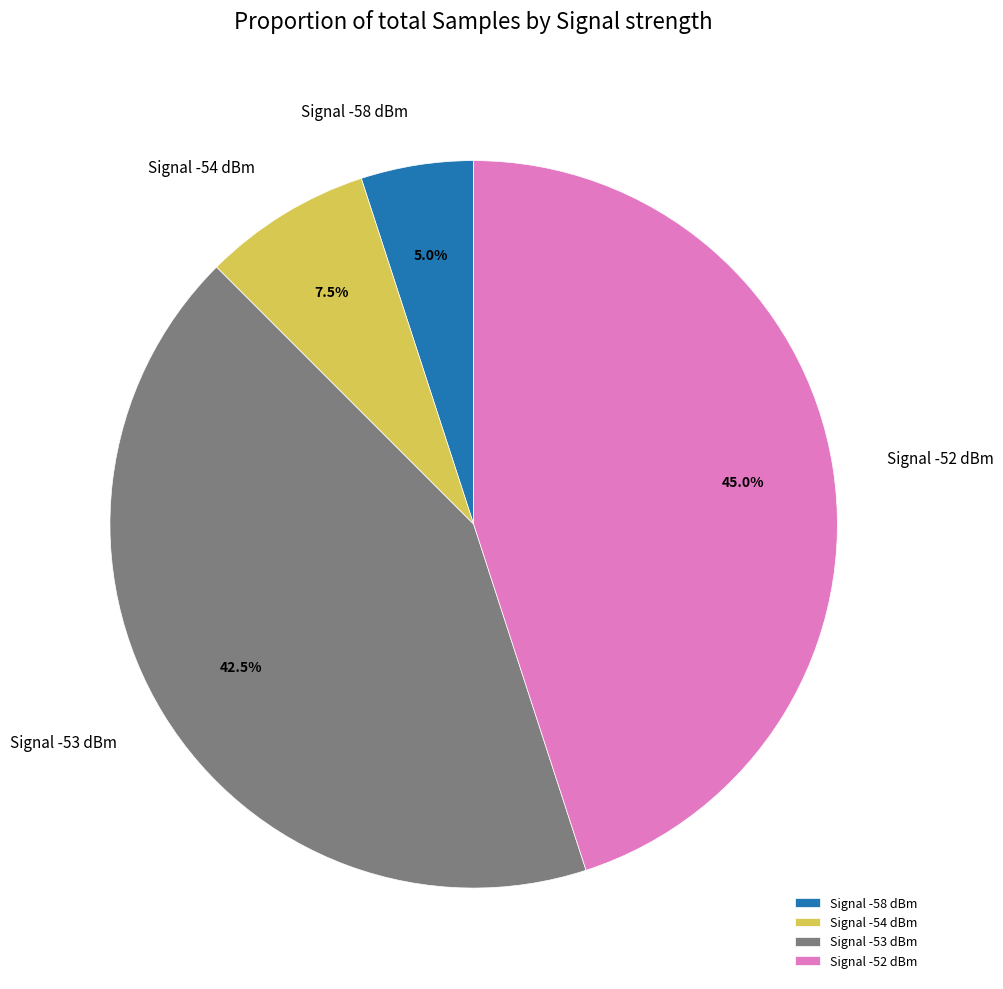

To the nearest percent, what is the average slice percentage?

25%